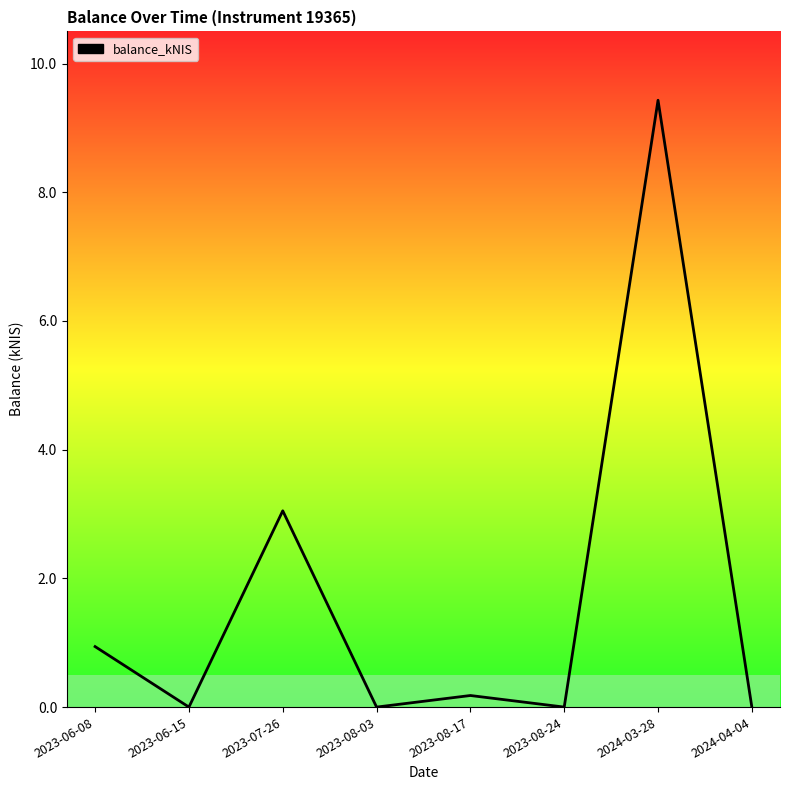

Where is the first local maximum?

2023-07-26